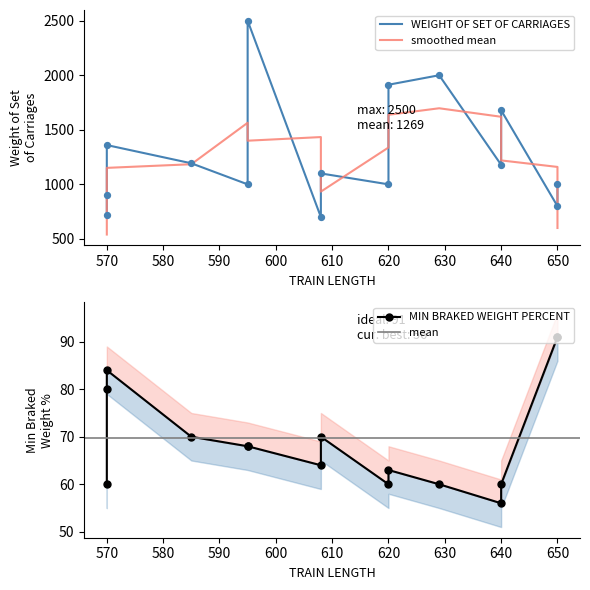

Which series has the largest total across all categories?

WEIGHT OF SET OF CARRIAGES